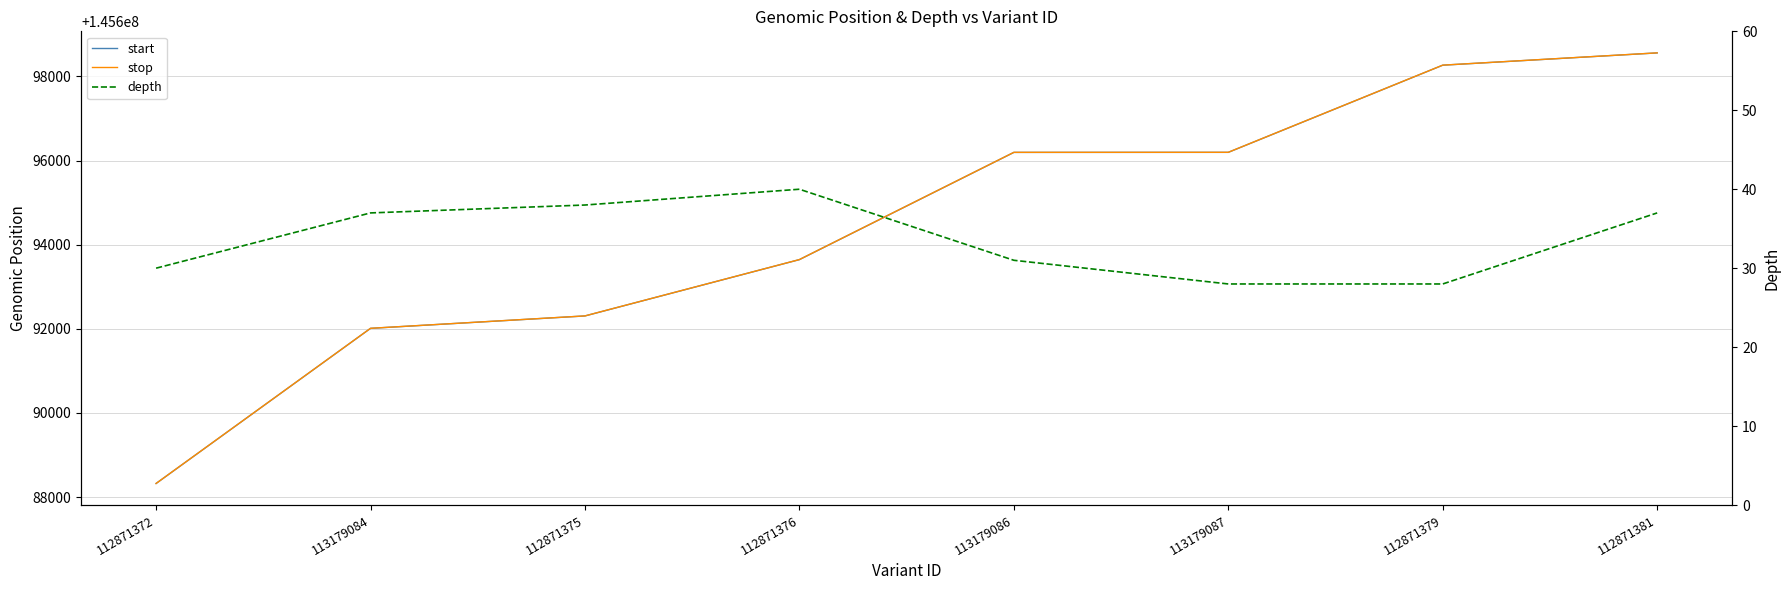

Which series changed the most between 112871372 and 112871375?

start